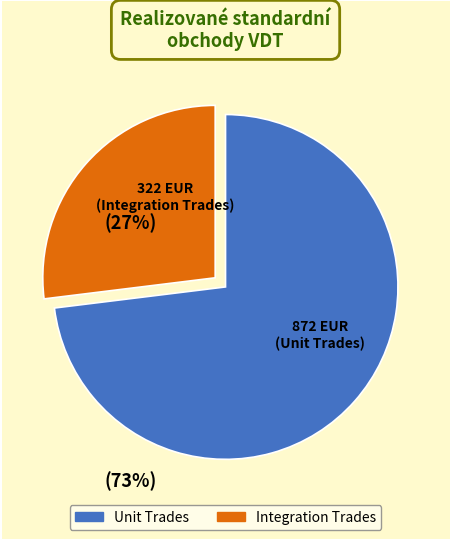

Is there a majority slice in this chart?

Yes